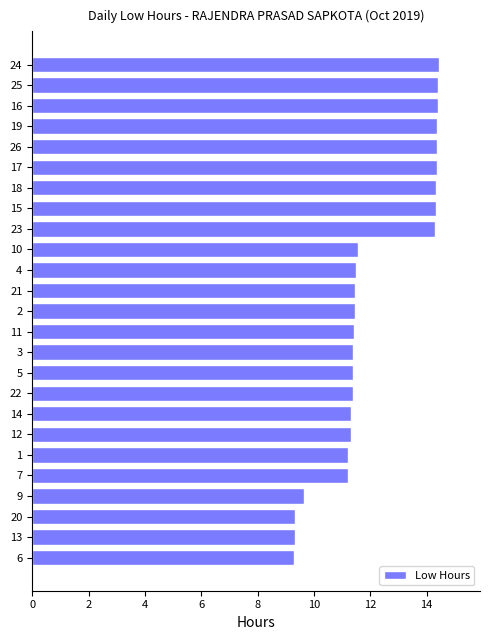

How many values exceed 11?

21